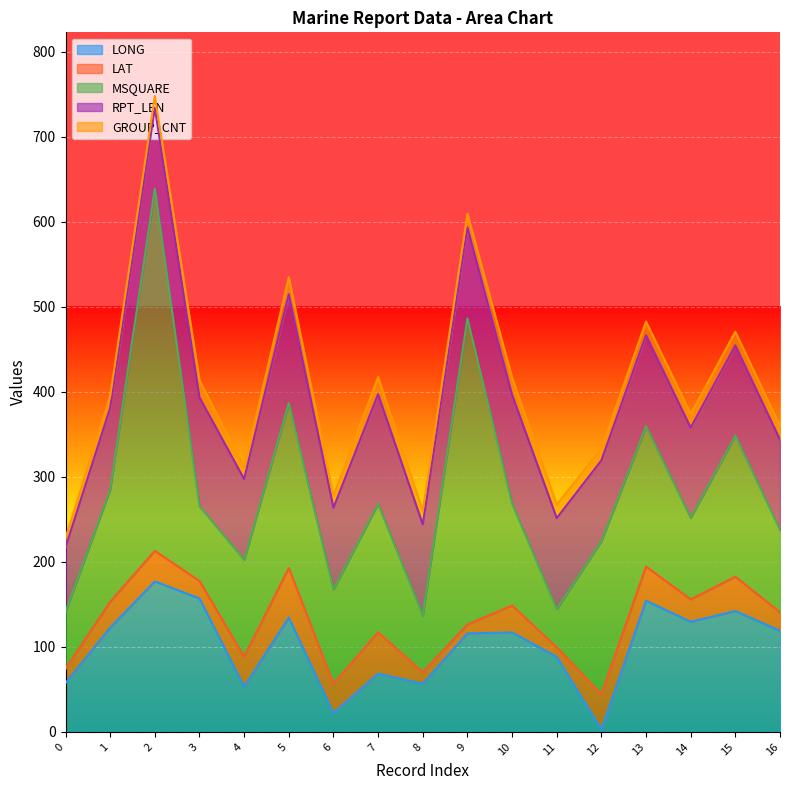

Does the chart display data point markers on the line(s)?

No